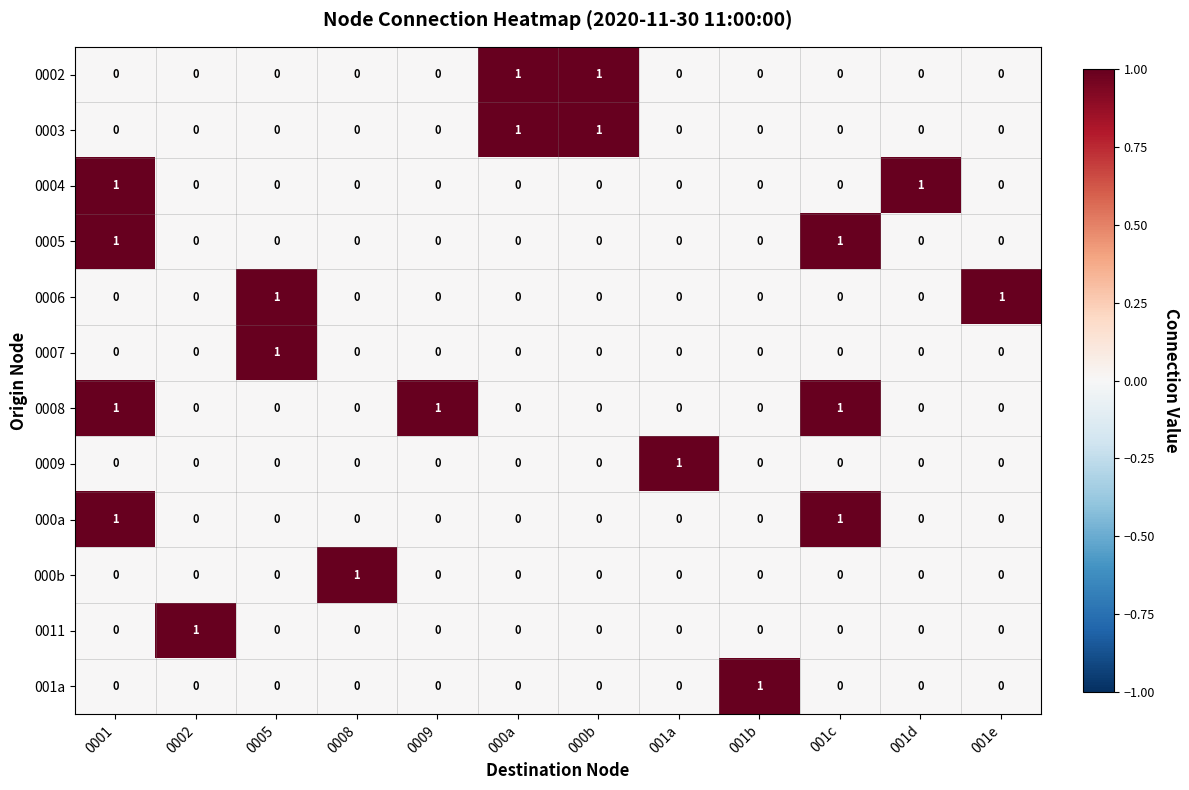

At how many categories does at least one series exceed 0?

12